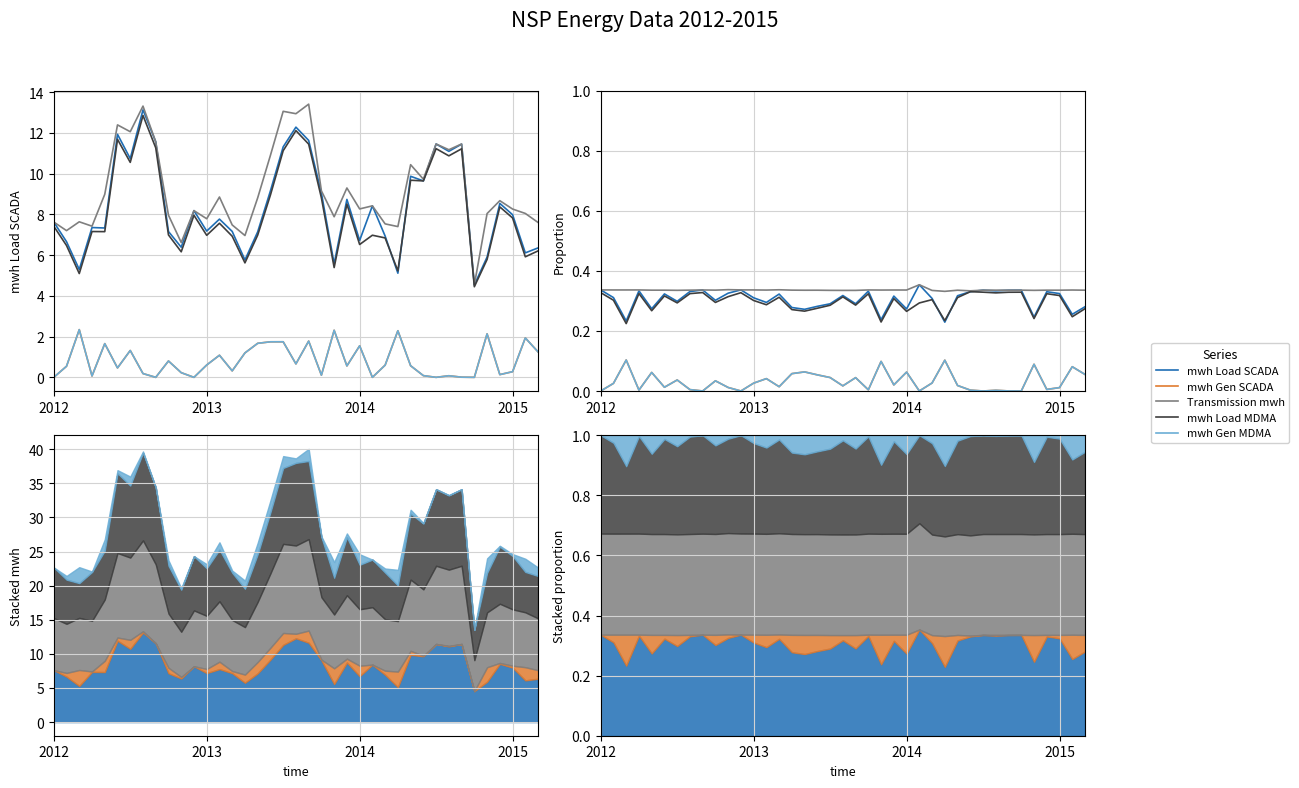

True or false: mwh Gen MDMA has more than 0 points higher than both neighbors.

True